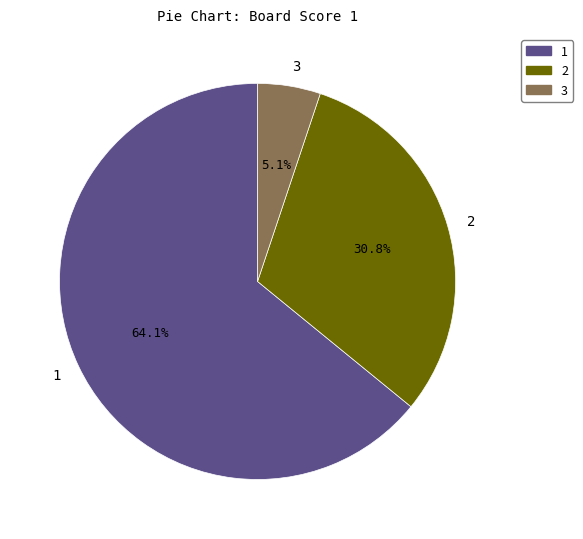

What percentage is the 3 slice, to the nearest percent?

5%